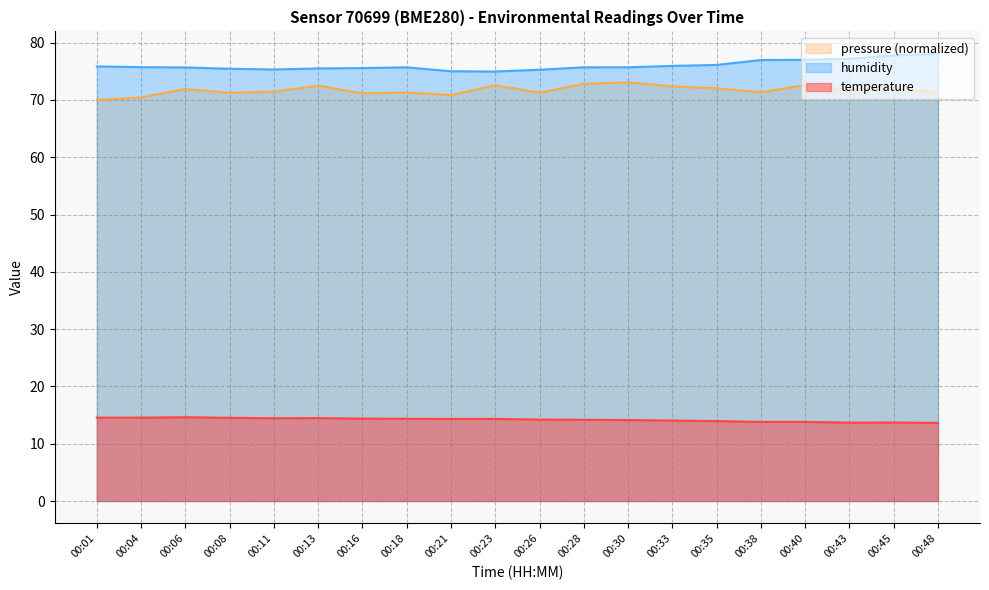

Is the value of temperature at 00:48 greater than the value of pressure at 00:43?

No